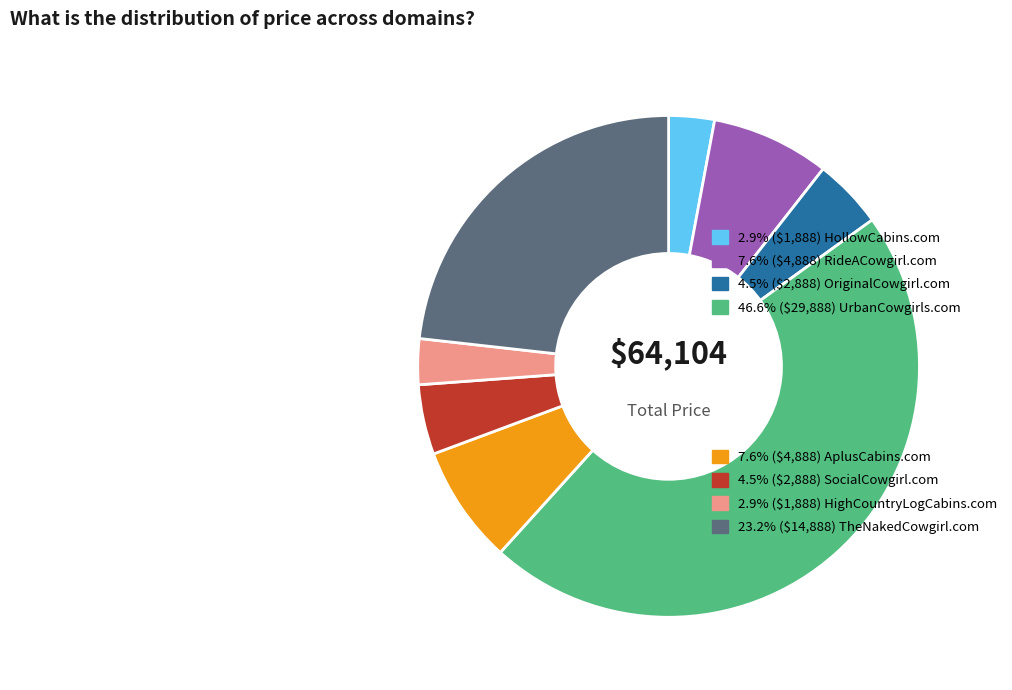

Is there a majority slice in this chart?

No